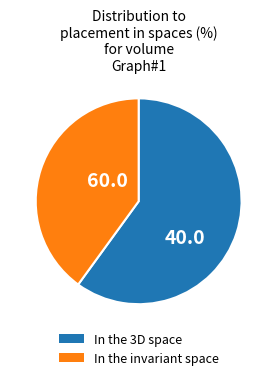

Is there a majority slice in this chart?

Yes